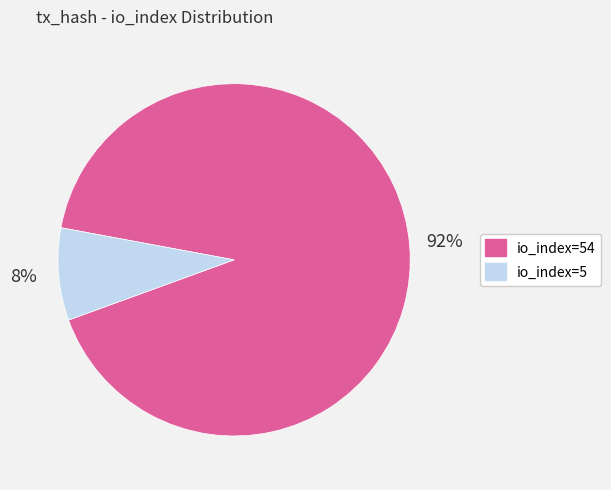

To the nearest percent, what is the average slice percentage?

50%